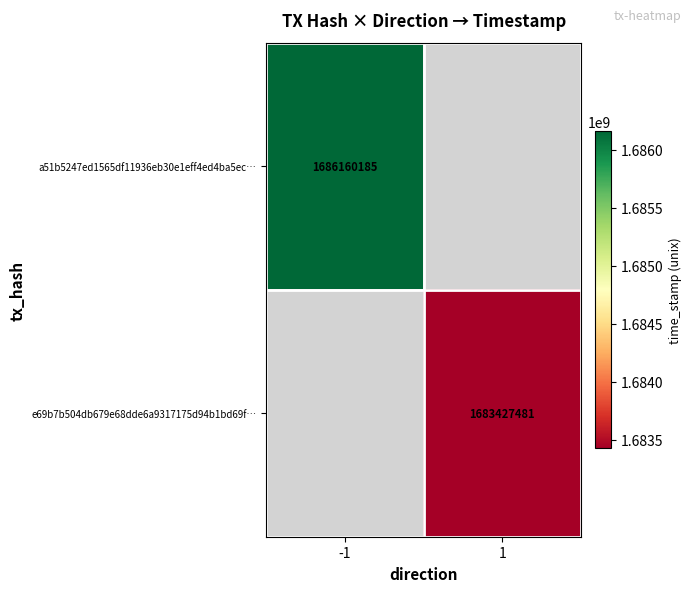

Is it true that e69b7b504db679e68dde6a9317175d94b1bd69f… equals 493970172 at 1?

False